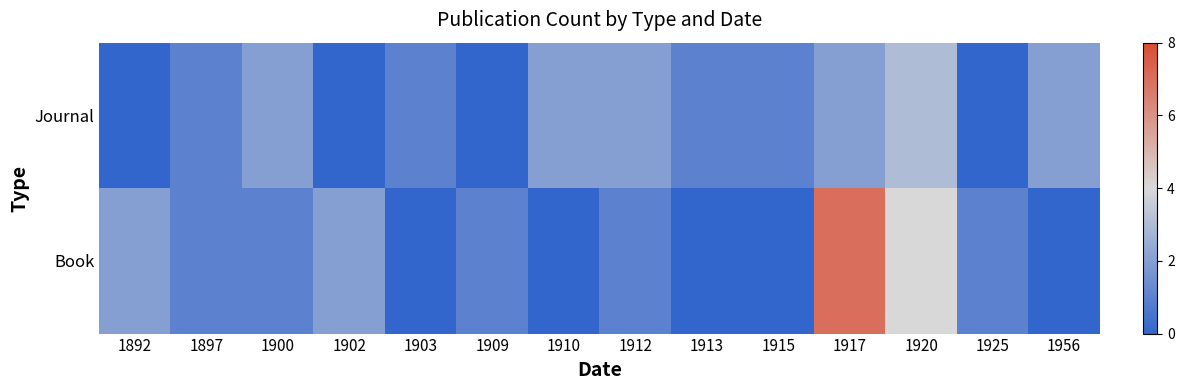

Reading right to left, transcribe all the data shown in this chart.

Journal: 1956=2	1925=0	1920=3	1917=2	1915=1	1913=1	1912=2	1910=2	1909=0	1903=1	1902=0	1900=2	1897=1	1892=0
Book: 1956=0	1925=1	1920=4	1917=7	1915=0	1913=0	1912=1	1910=0	1909=1	1903=0	1902=2	1900=1	1897=1	1892=2